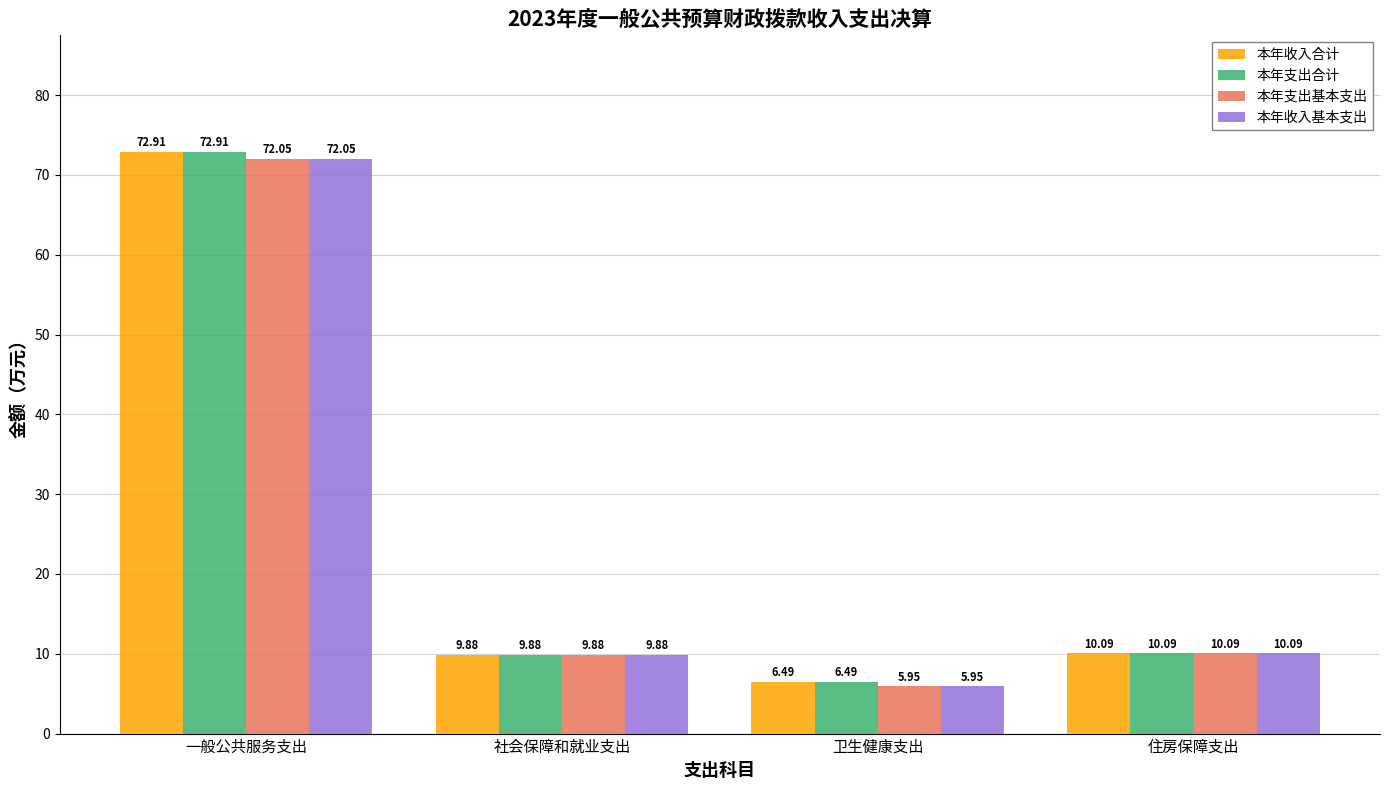

Is the value of 本年收入合计 at 社会保障和就业支出 greater than the value of 本年收入基本支出 at 一般公共服务支出?

No